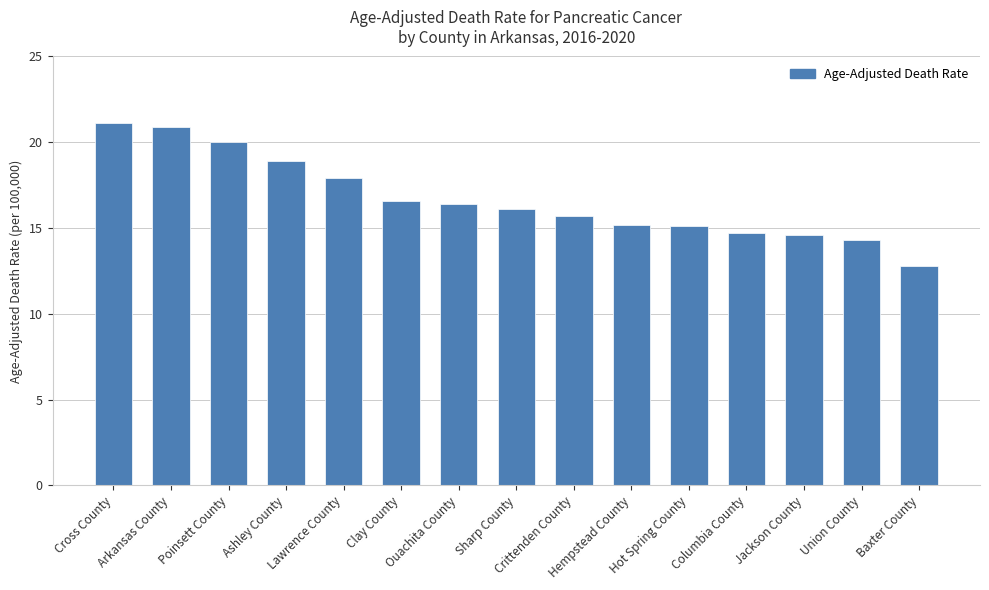

What is the greatest value displayed?

21.1